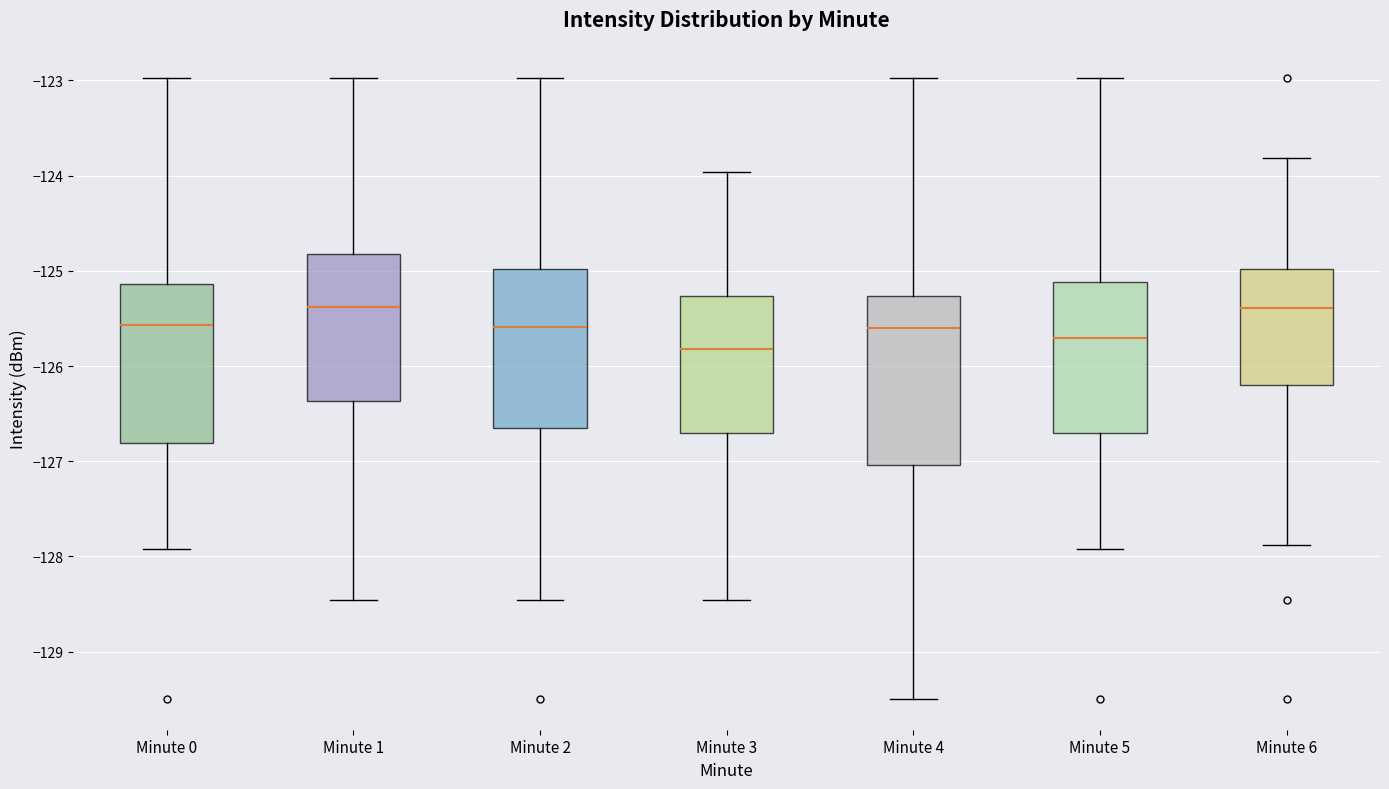

Reading left to right, transcribe this box plot: for each box, give where its median line is, the range the box spans, and where its two whiskers end, as read against the y-axis. The values are not printed on the chart, so give them approximately, as read against the axis.

Minute 0: median -125.6, box -126.8 to -125.1, whiskers -127.9 to -123.0
Minute 1: median -125.4, box -126.4 to -124.8, whiskers -128.5 to -123.0
Minute 2: median -125.6, box -126.7 to -125.0, whiskers -128.5 to -123.0
Minute 3: median -125.8, box -126.7 to -125.3, whiskers -128.5 to -124.0
Minute 4: median -125.6, box -127.0 to -125.3, whiskers -129.5 to -123.0
Minute 5: median -125.7, box -126.7 to -125.1, whiskers -127.9 to -123.0
Minute 6: median -125.4, box -126.2 to -125.0, whiskers -127.9 to -123.8